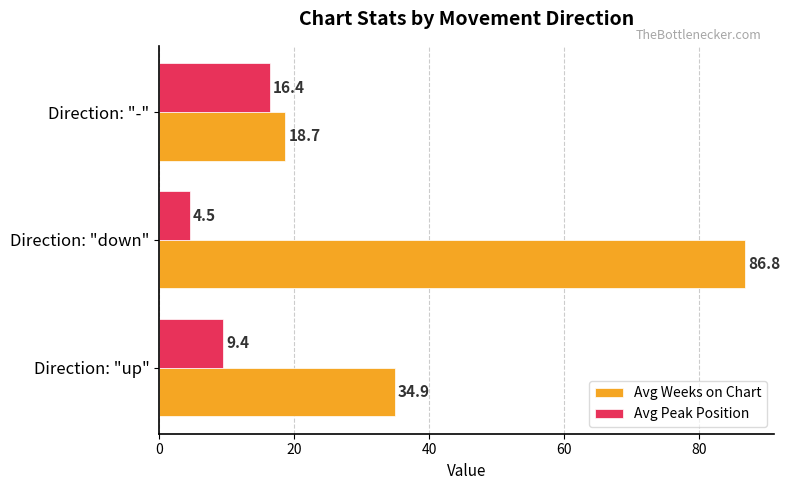

Is it true that Avg Peak Position equals 4.7 at Direction: "up"?

False